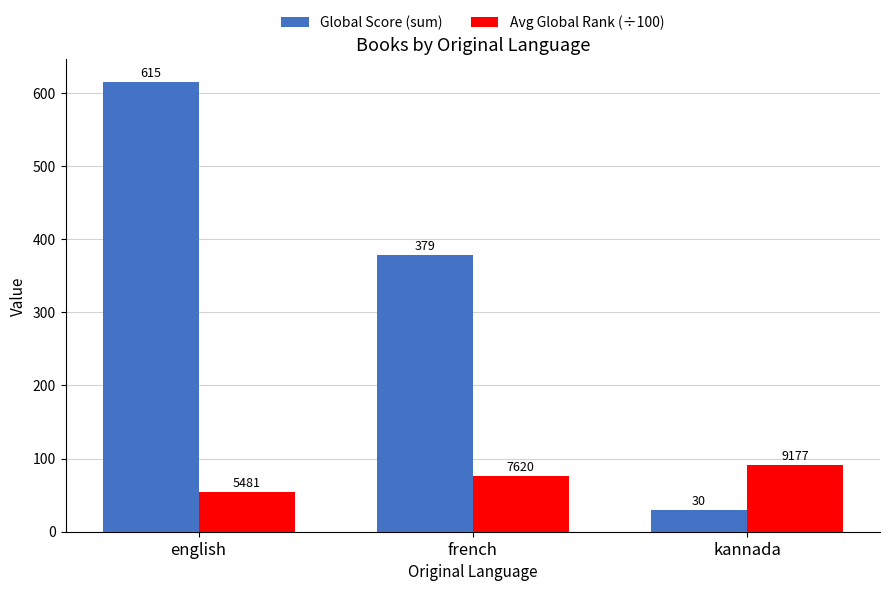

Between english and kannada, which series saw the biggest shift?

Global Score (sum)